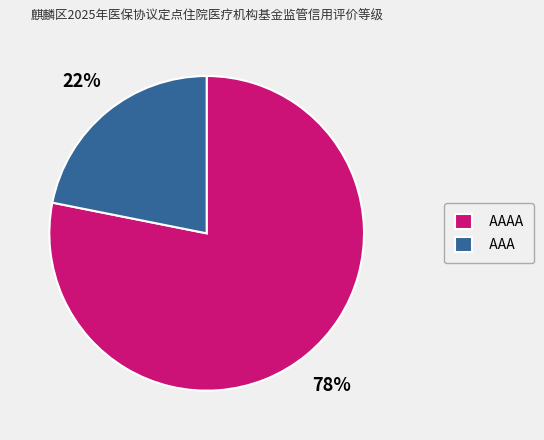

To the nearest percent, what is the combined percentage of AAAA and AAA?

100%